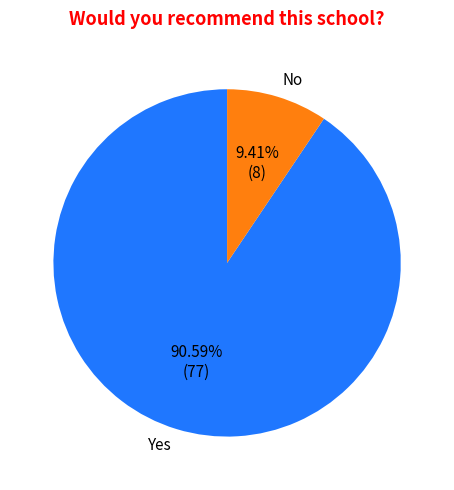

What is the majority slice?

Yes